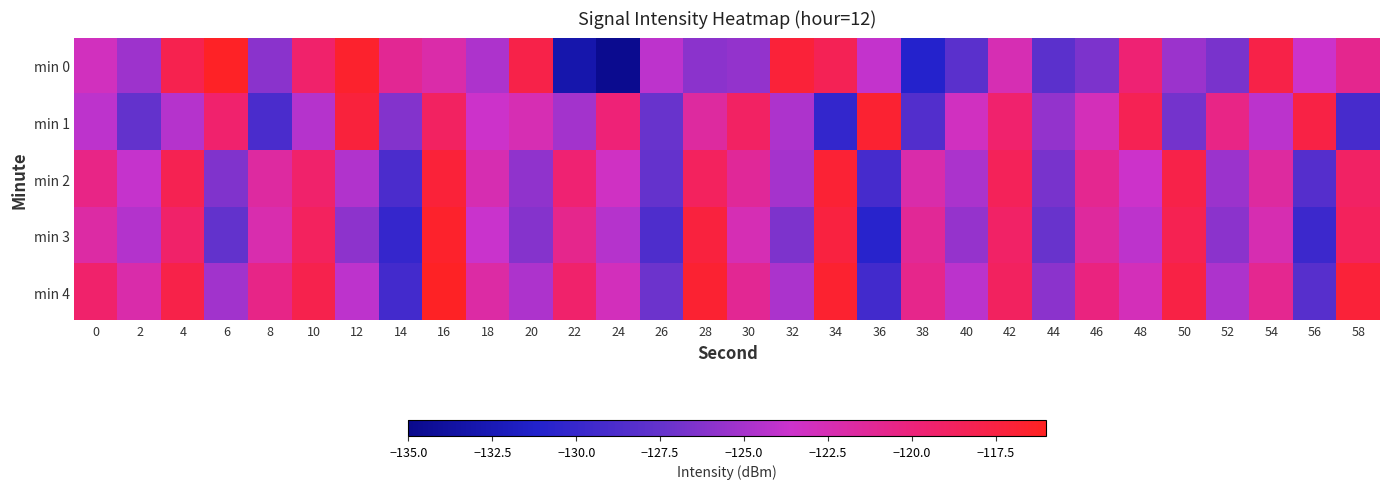

Which has a higher value, 8 or 50?

50